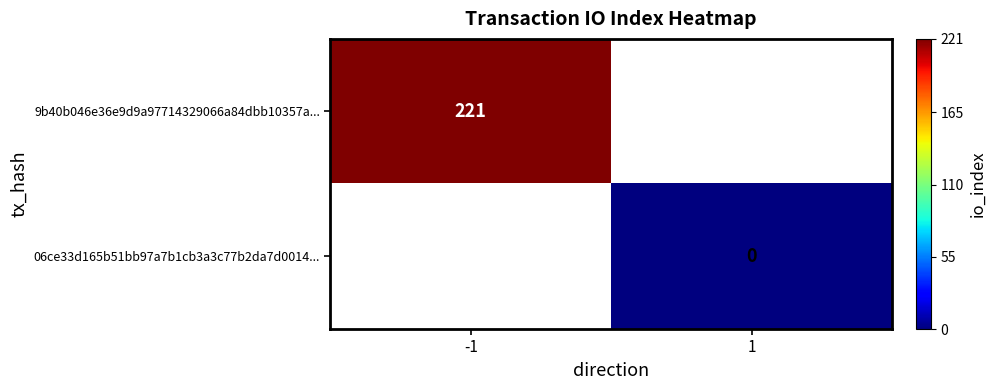

Is it true that 9b40b046e36e9d9a97714329066a84dbb10357a... equals 221 at -1?

True